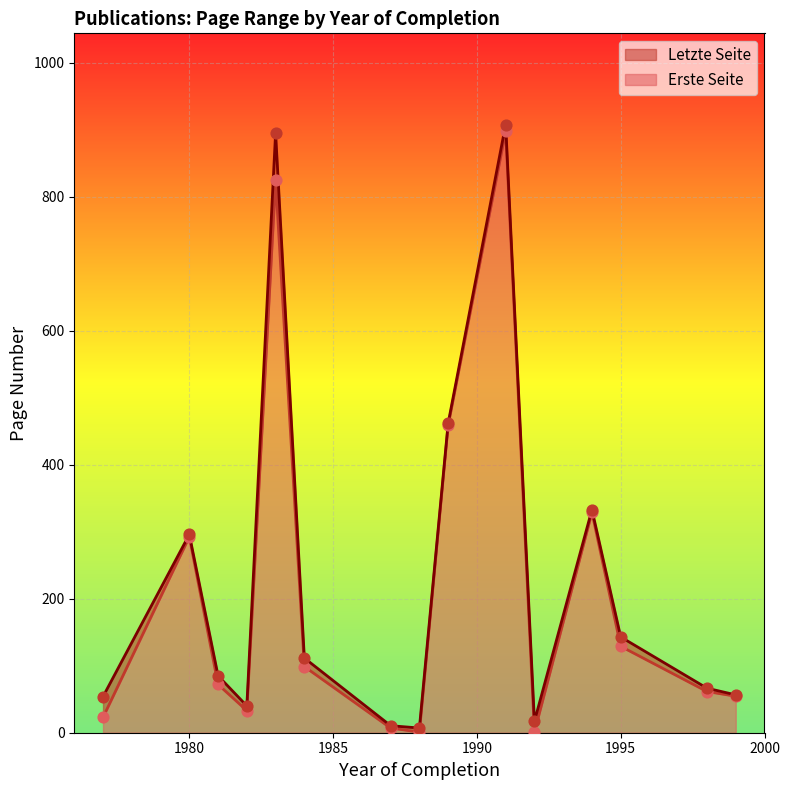

Which series reaches the minimum Y coordinate?

Erste Seite